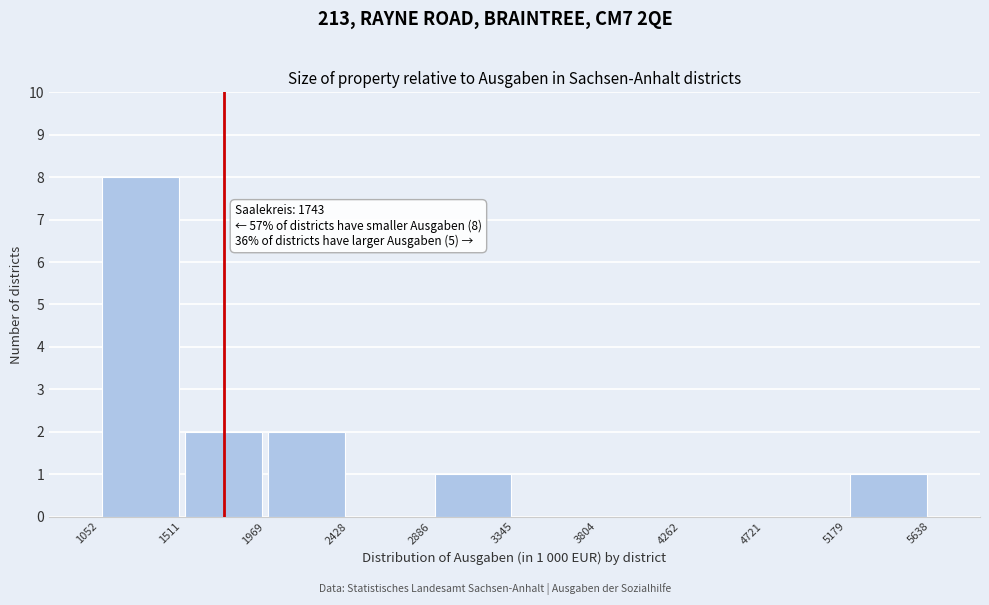

Over which range of the x-axis is the bar tallest?

1052 to 1511